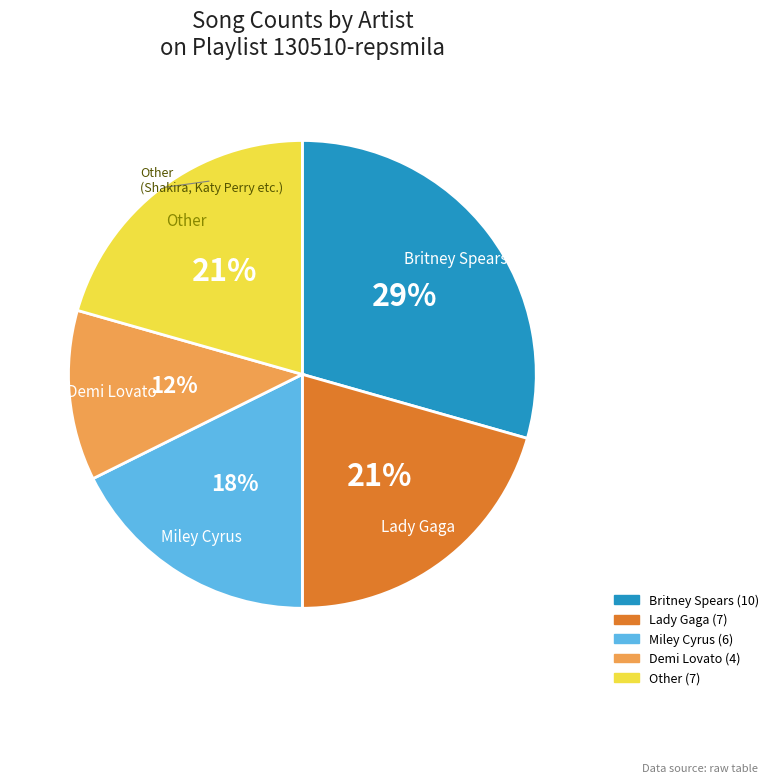

How many segments does this pie chart have?

5